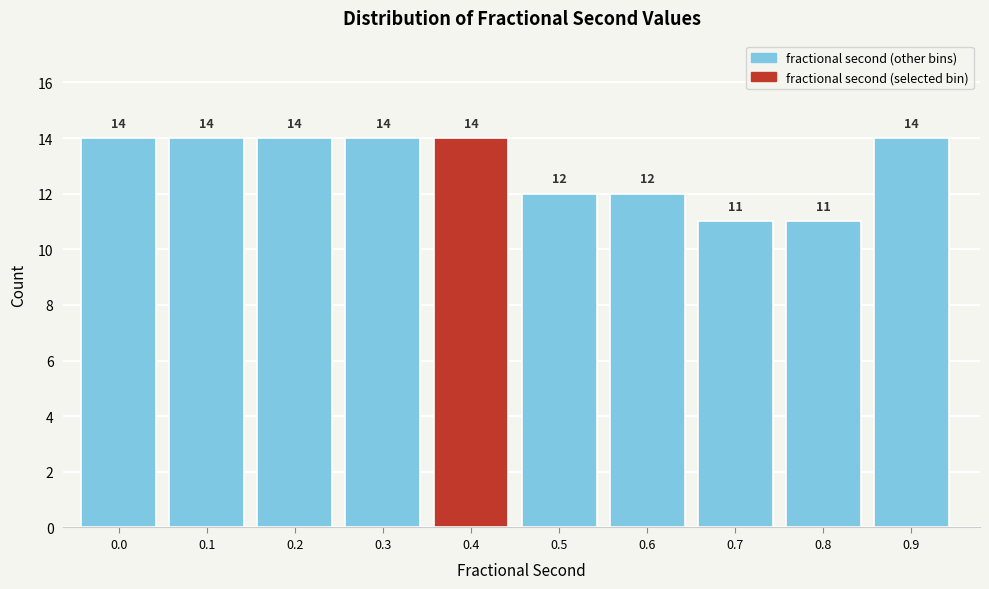

Reading left to right, extract all data points from this chart.

0.0=14	0.1=14	0.2=14	0.3=14	0.4=14	0.5=12	0.6=12	0.7=11	0.8=11	0.9=14